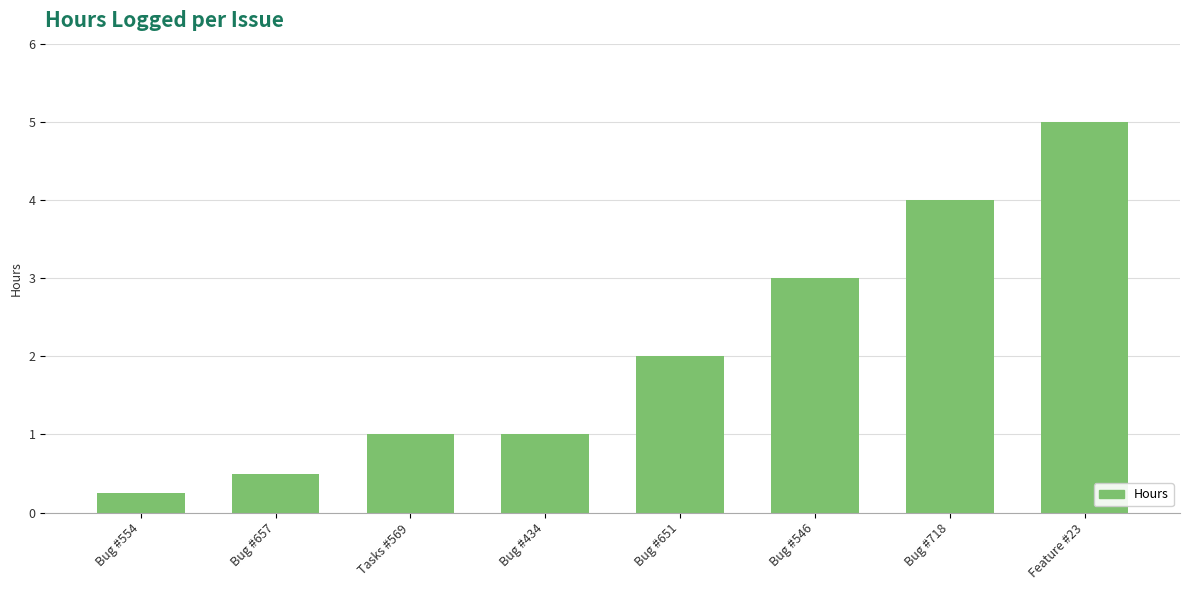

Read the value at Bug #651.

2.0